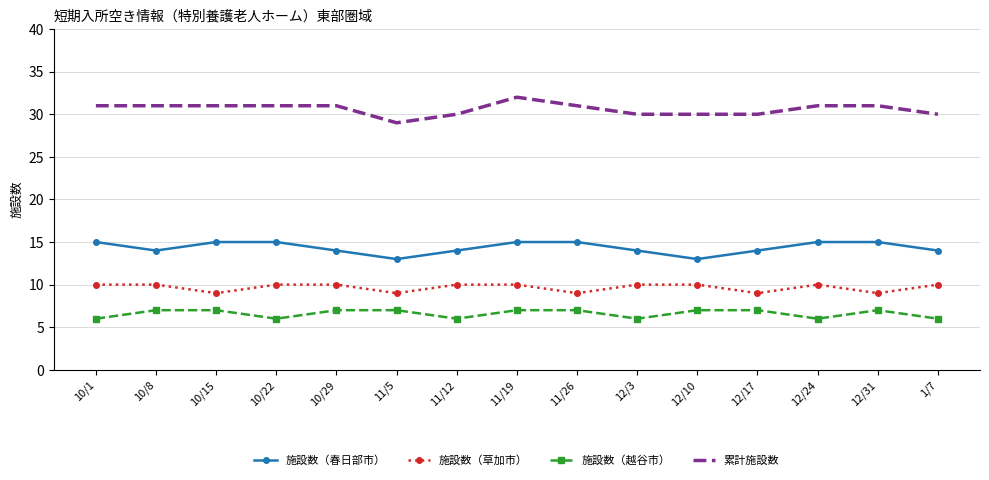

The value of 累計施設数 at 12/17 is 30. True or false?

True